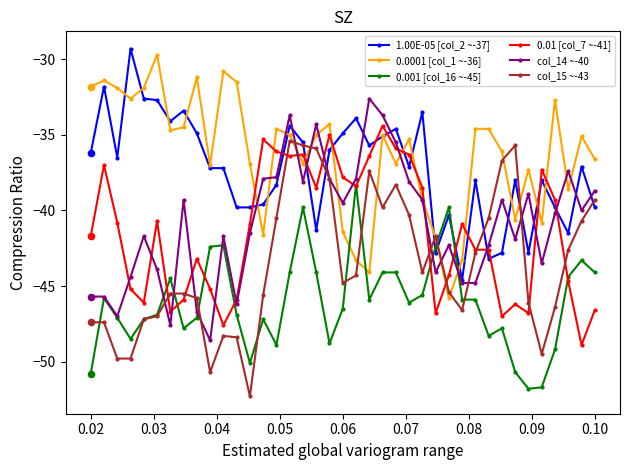

Which series has the largest total across all categories?

0.0001 [col_1 ~-36]